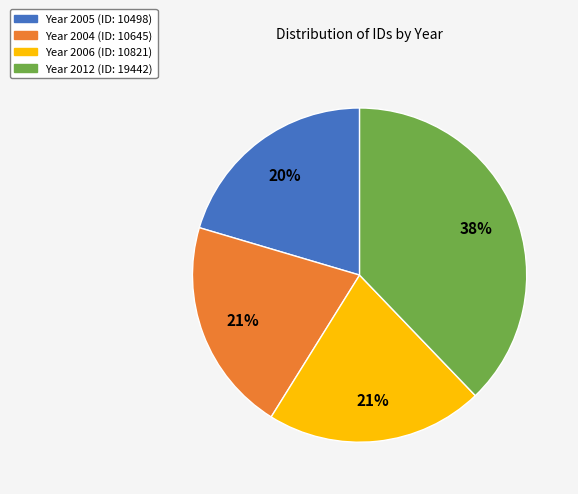

Is there a majority slice in this chart?

No